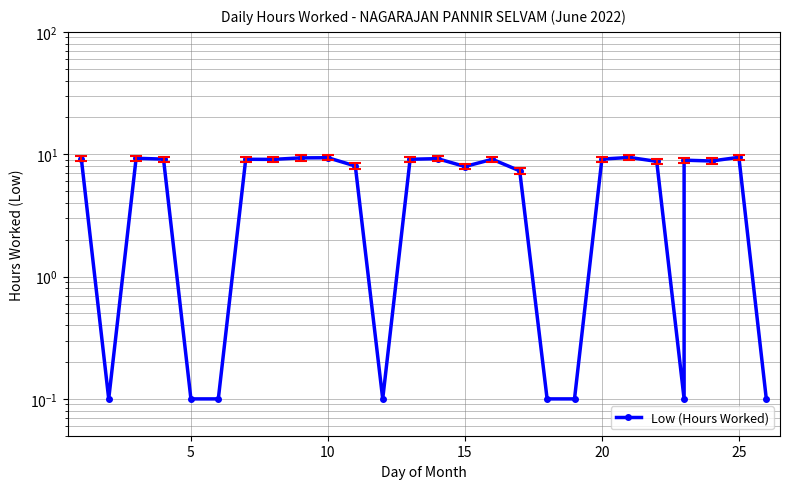

Does the chart display data point markers on the line(s)?

Yes